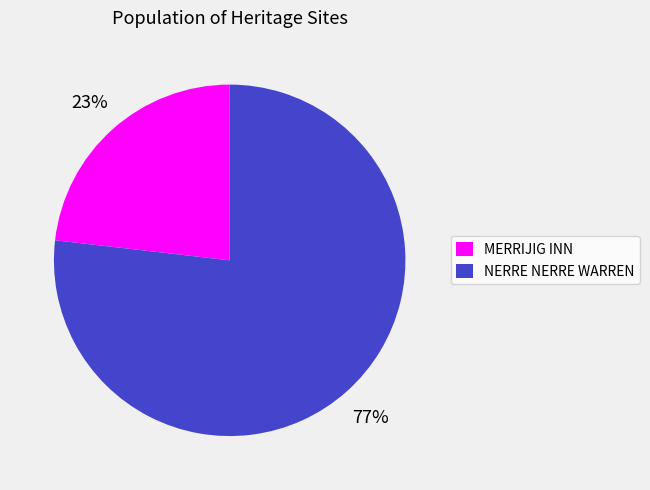

Is the sum of NERRE NERRE WARREN and MERRIJIG INN greater than half?

Yes